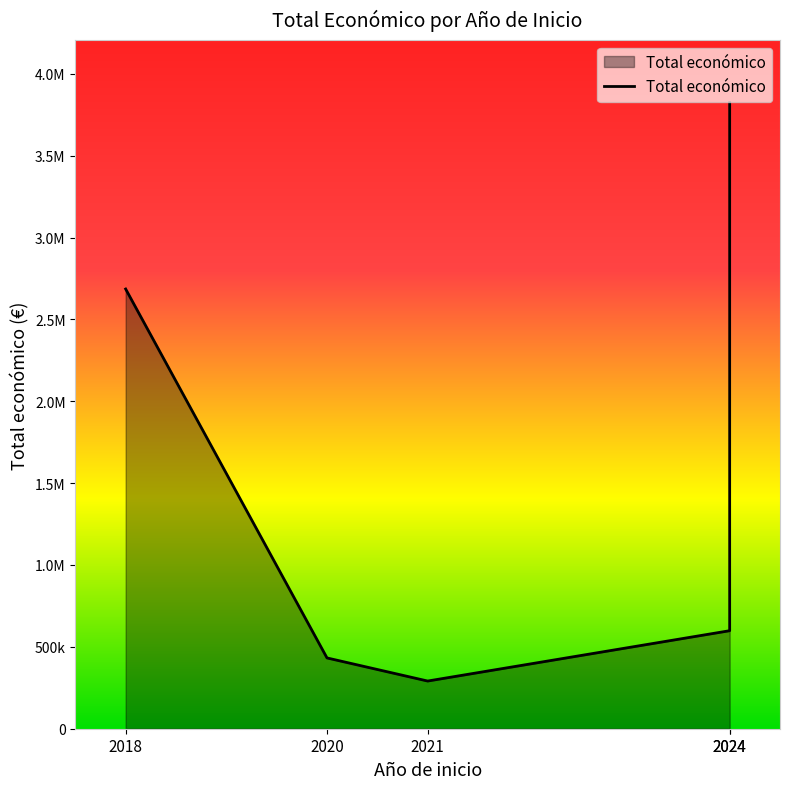

What is the minimum value shown in the chart?

291200